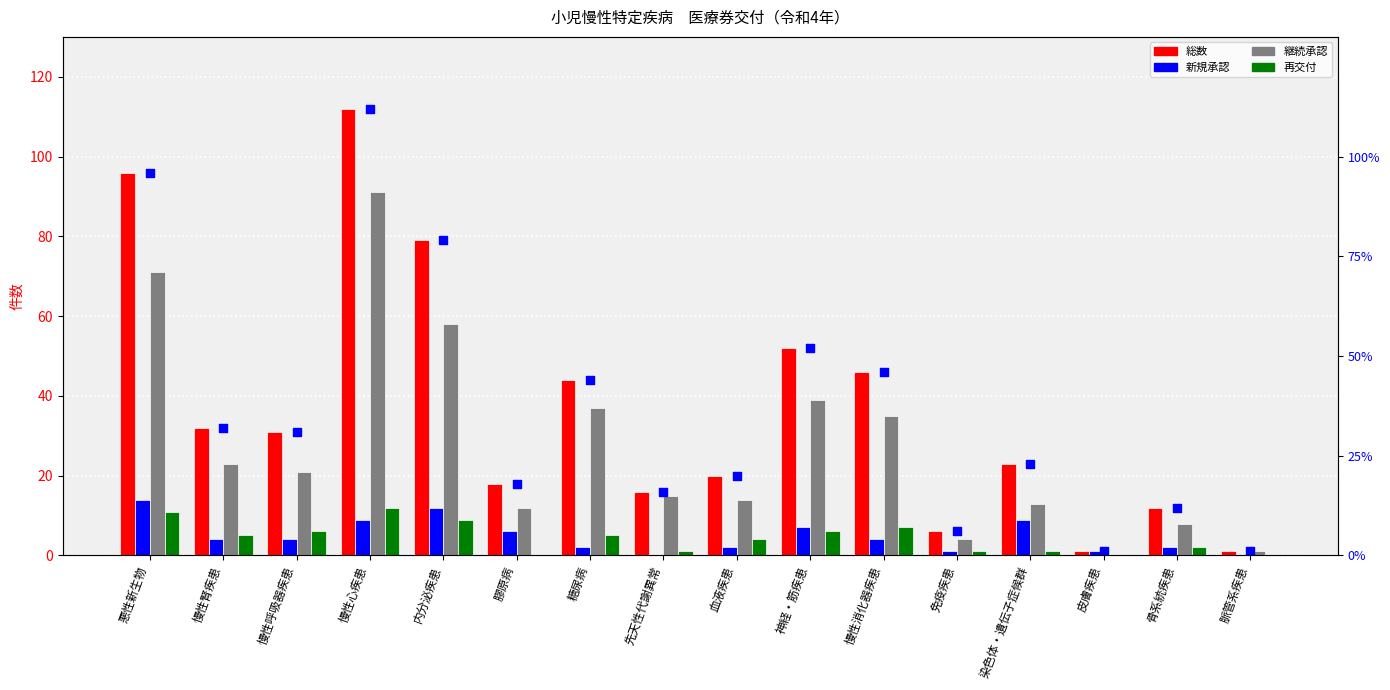

Which series has the largest Y range (max minus min)?

総数